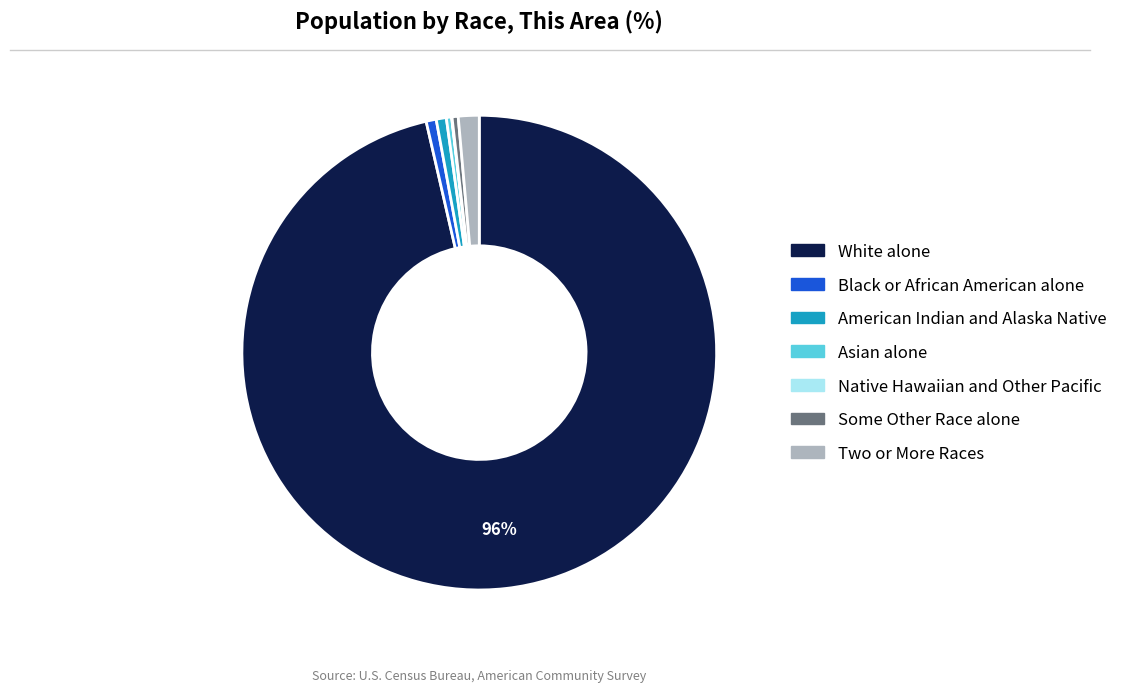

True or false: Some Other Race alone accounts for 0% of the total.

True